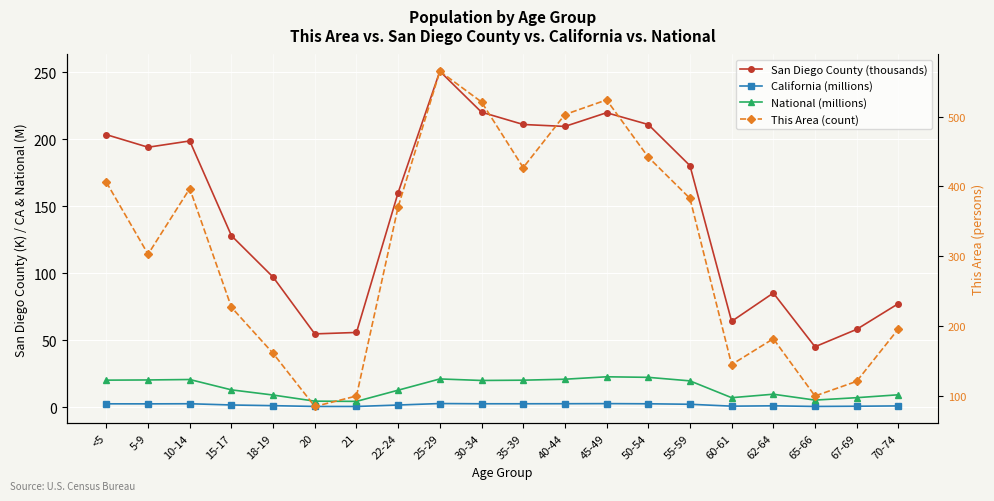

How many interior local peaks does the San Diego County (thousands) series have?

4